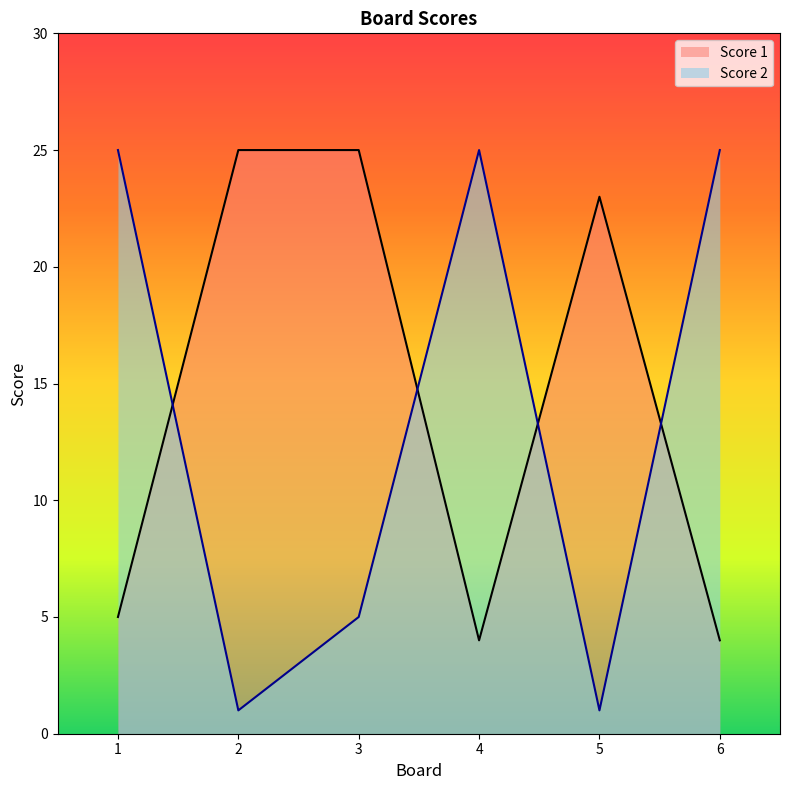

List the series in order of their overall mean, lowest first.

Score 2, Score 1